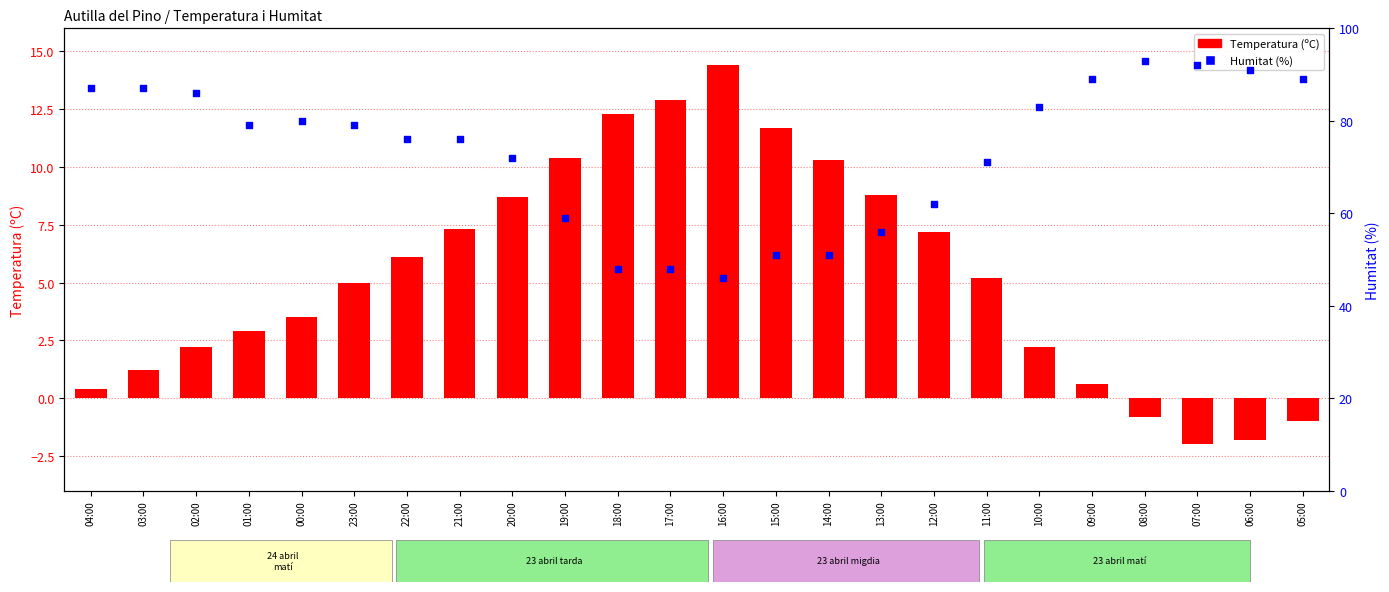

Which series has the largest Y range (max minus min)?

Humitat (%)